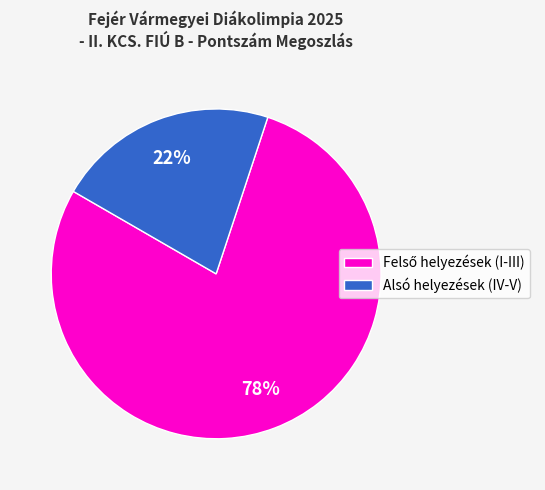

Which category has the smallest portion of the pie?

Alsó helyezések (IV-V)